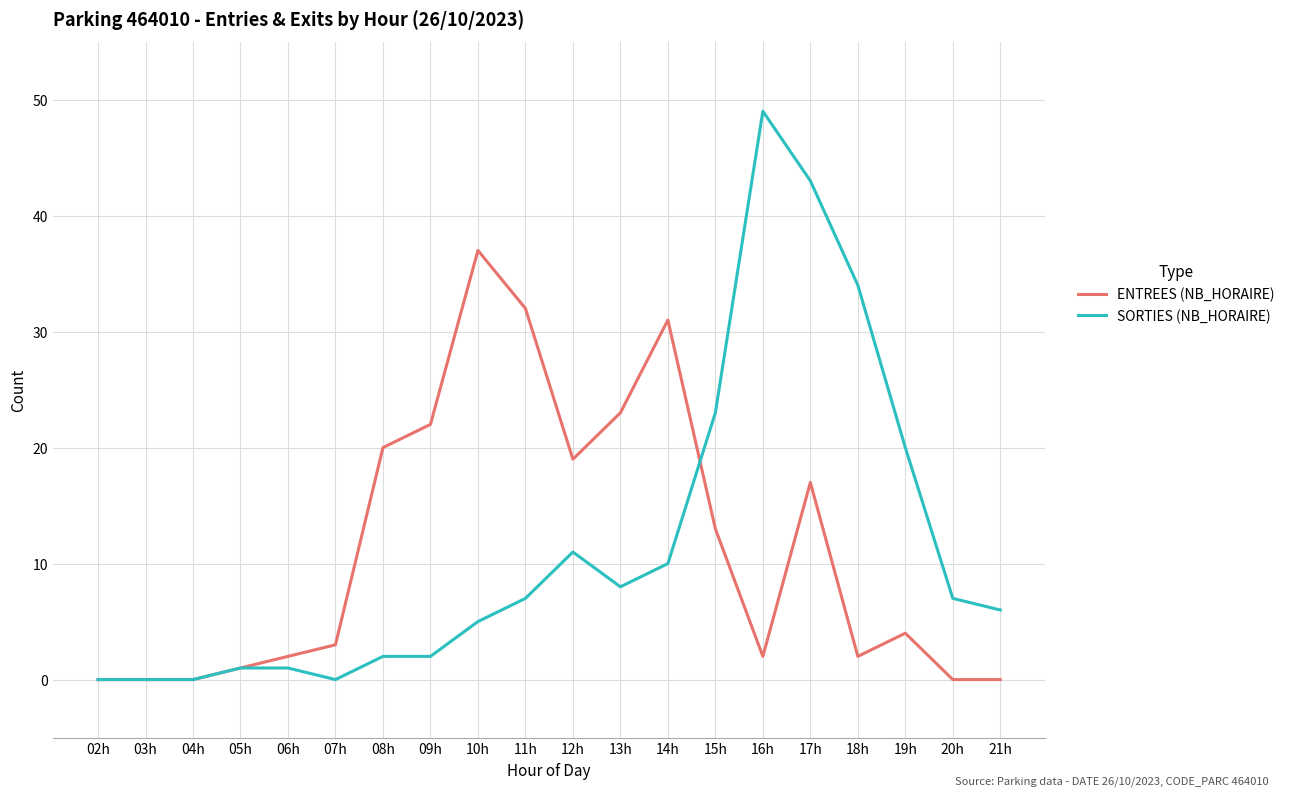

Rank the series at 20h from highest to lowest value.

SORTIES (NB_HORAIRE), ENTREES (NB_HORAIRE)